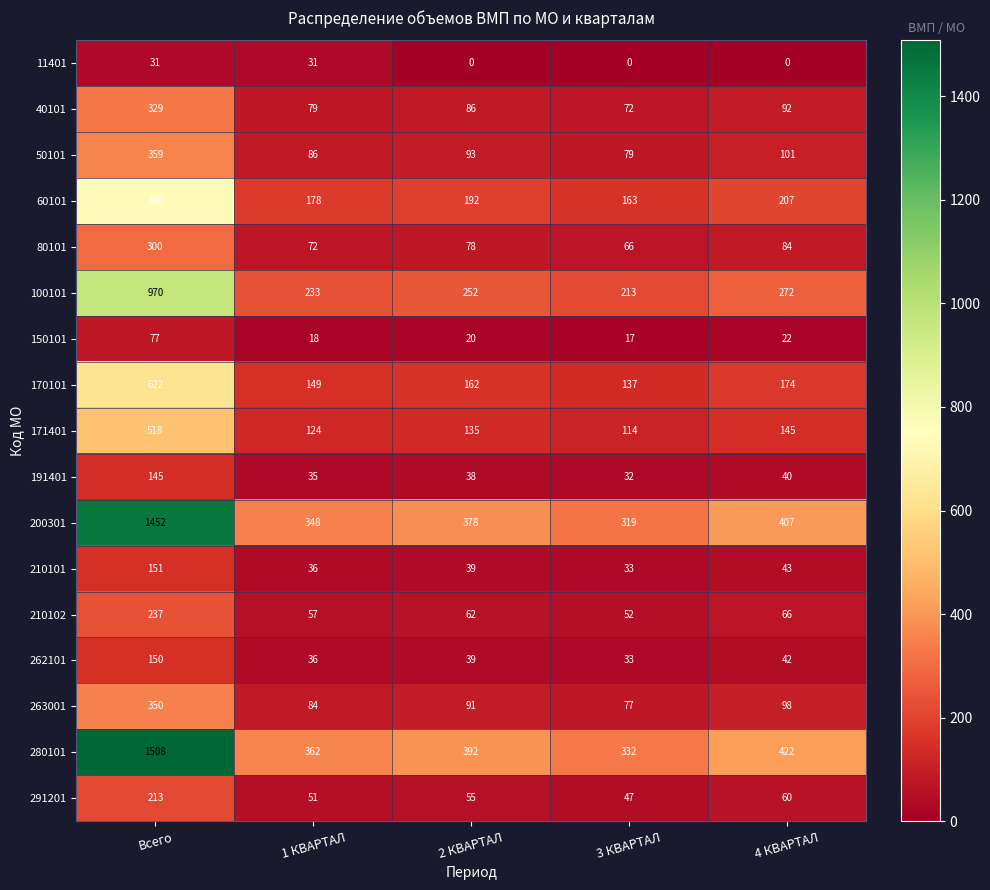

Which series has the largest range (max minus min)?

280101